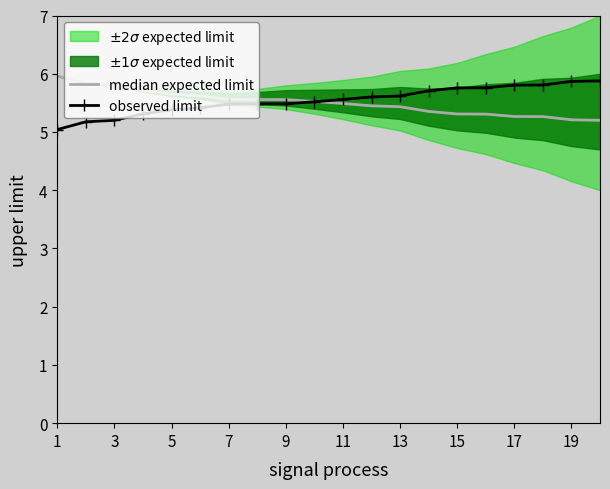

The observed limit series shows 1.1 at 3. True or false?

False